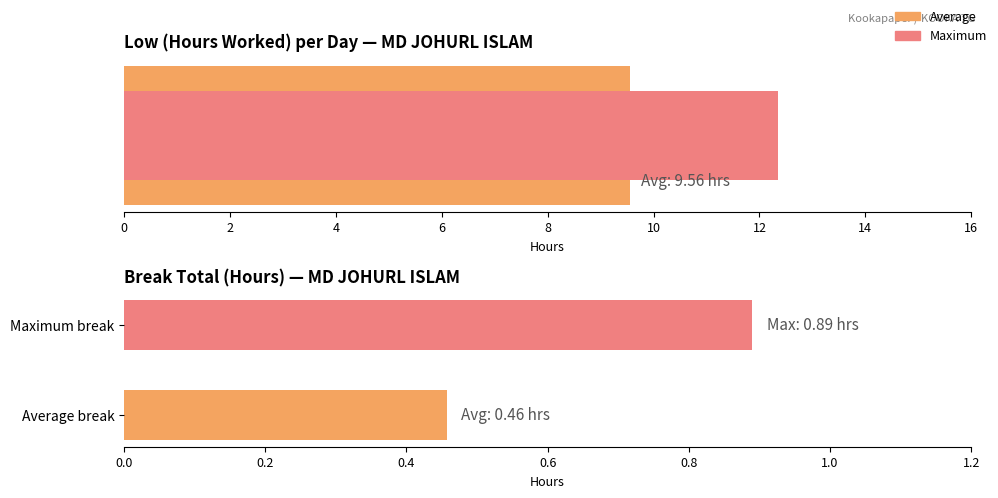

What is the difference between the maximum and minimum values?

0.4